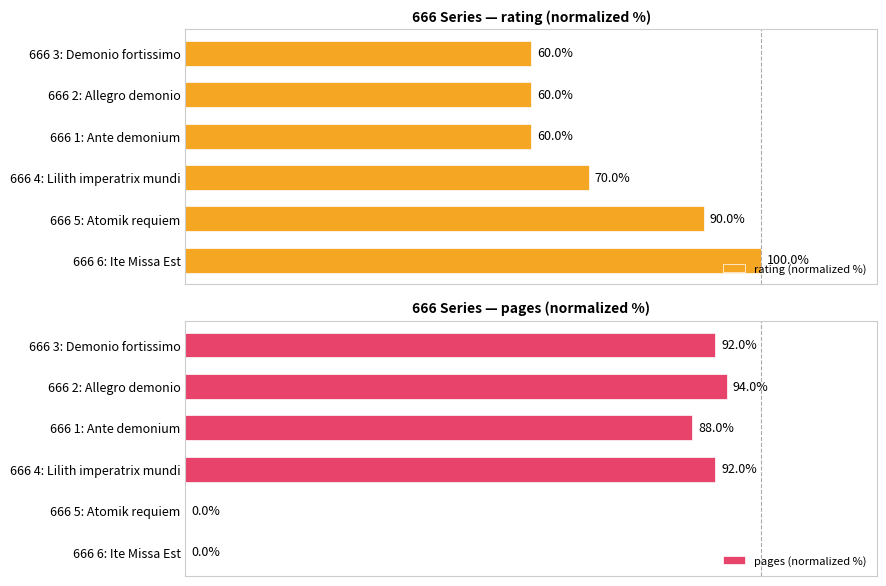

What is the difference between the second highest and minimum values in the rating (normalized %) series?

30